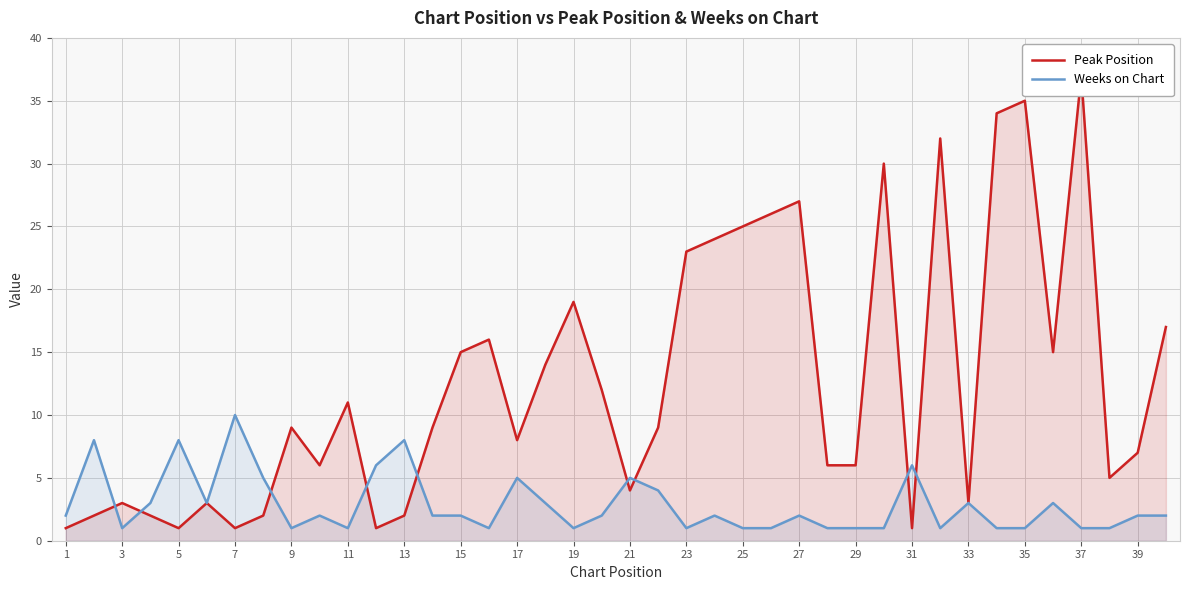

How many values in the Weeks on Chart series exceed 2?

15